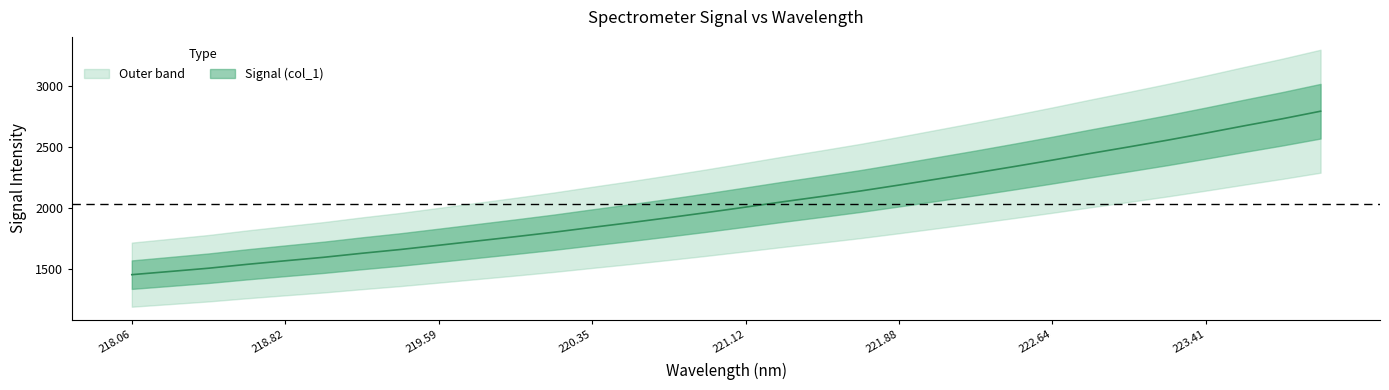

Reading right to left, list all the values displayed in this chart.

2794.8	2732.8	2674.9	2615.4	2557.7	2503.0	2449.7	2394.8	2341.9	2290.2	2240.4	2190.7	2142.4	2098.1	2055.1	2010.4	1966.3	1924.0	1883.2	1844.5	1804.8	1768.4	1733.3	1698.1	1663.4	1632.5	1599.7	1571.0	1541.8	1510.2	1483.6	1457.4